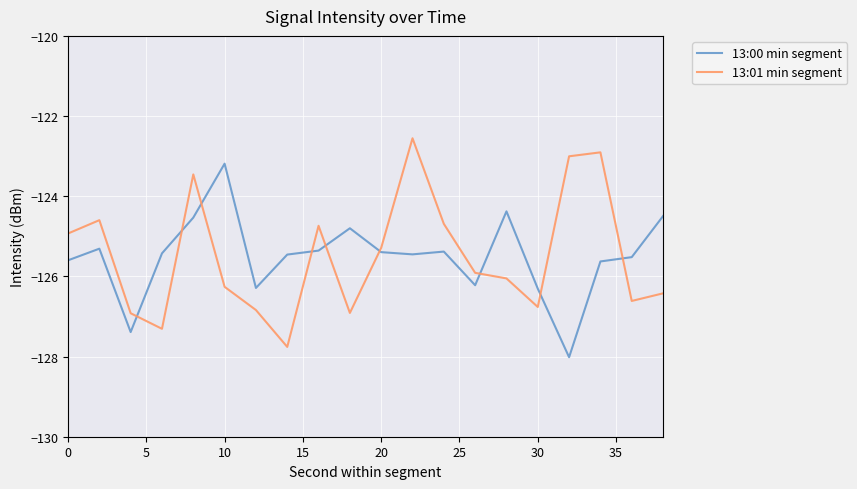

After their last crossing, which series has the higher values: 13:00 min segment or 13:01 min segment?

13:00 min segment